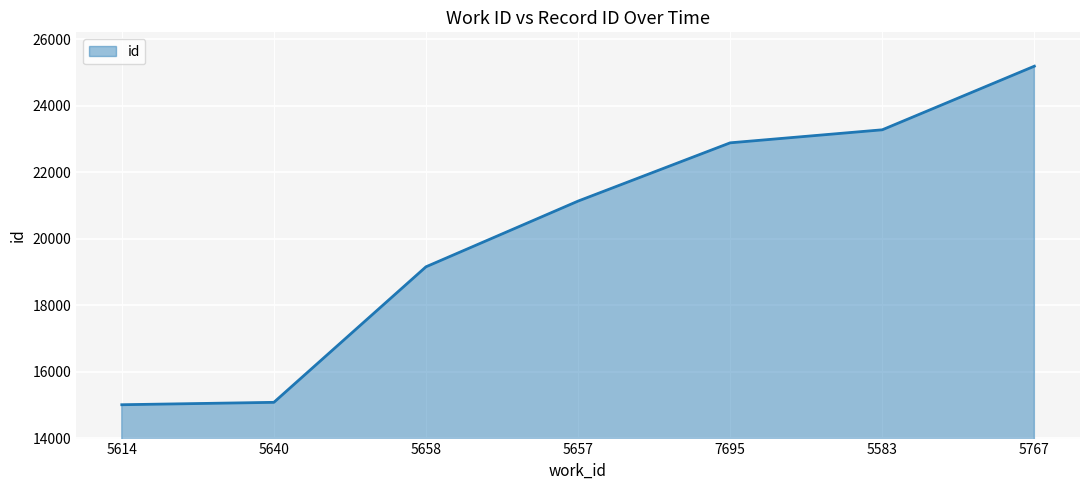

What is the sum of the values at 5583 and 5767?

48466